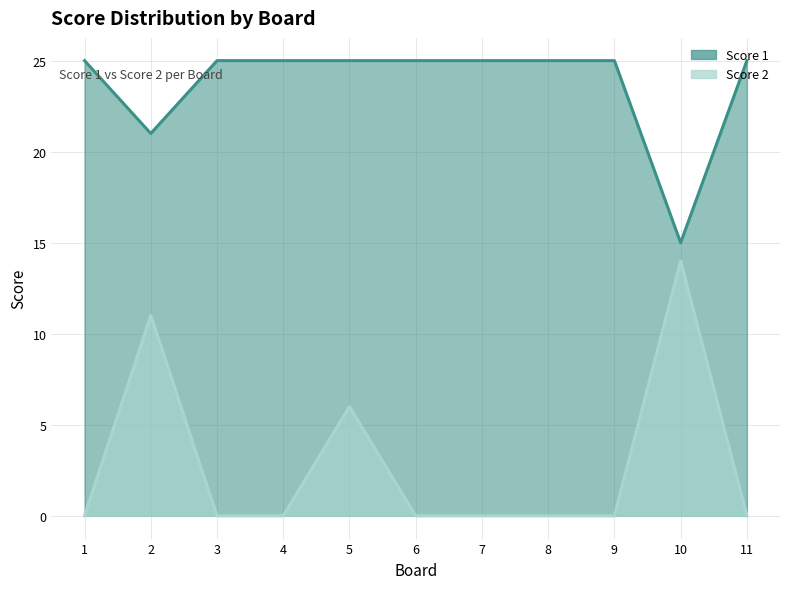

At which category is the sum across all series the highest?

2